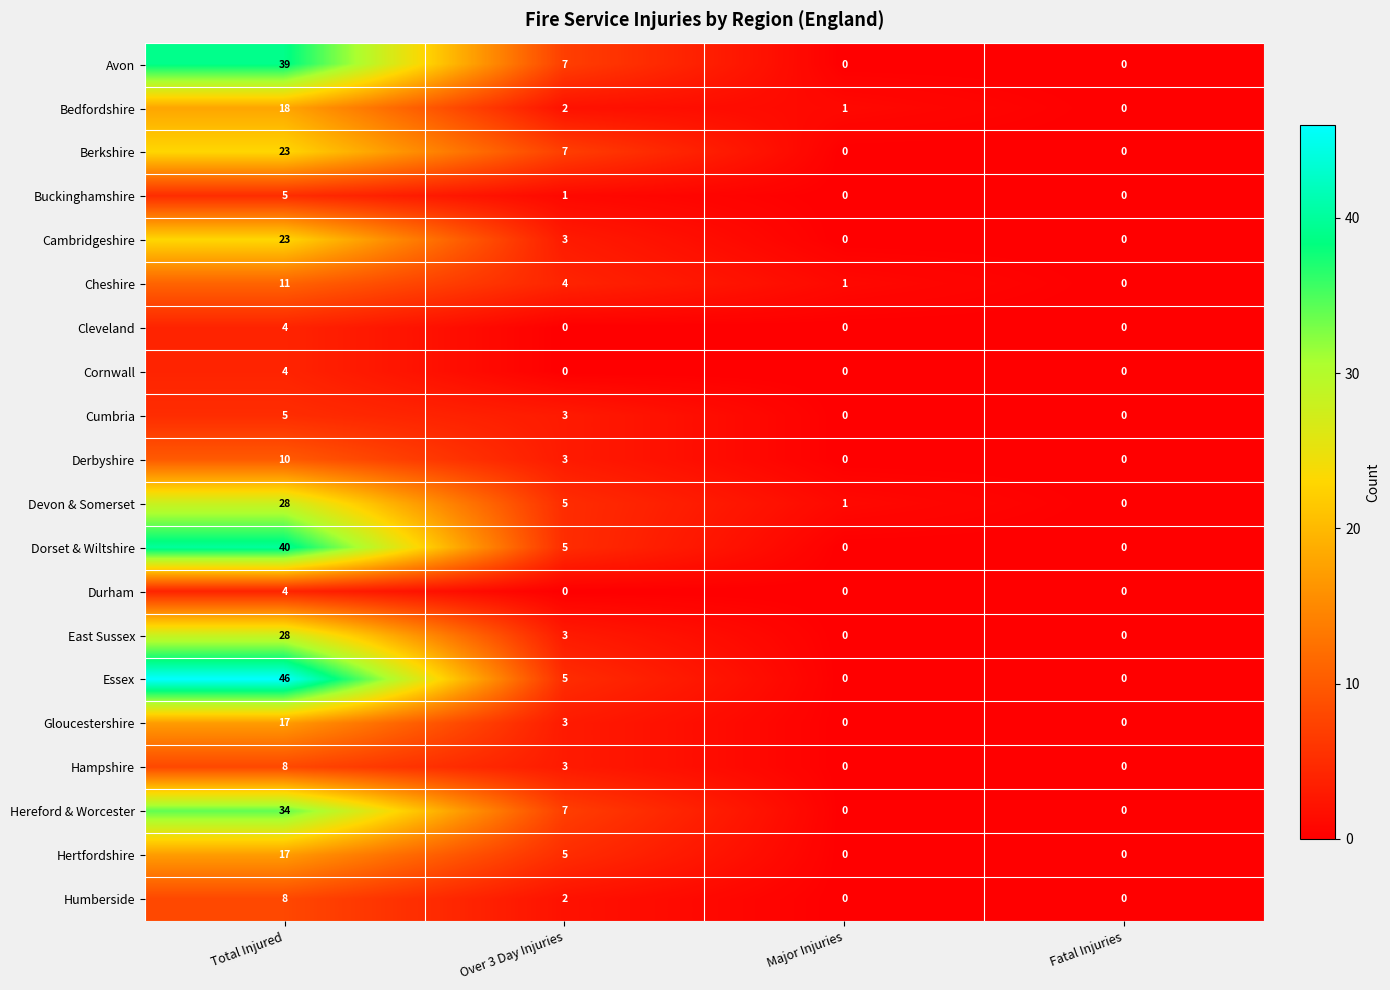

The Essex series shows 18 at Fatal Injuries. True or false?

False